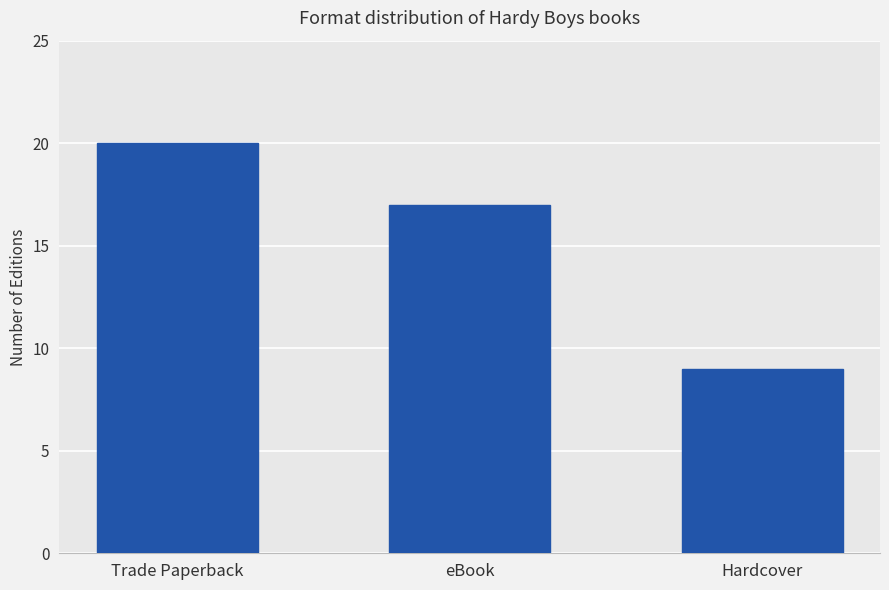

List the labels in order of value, largest first.

Trade Paperback, eBook, Hardcover